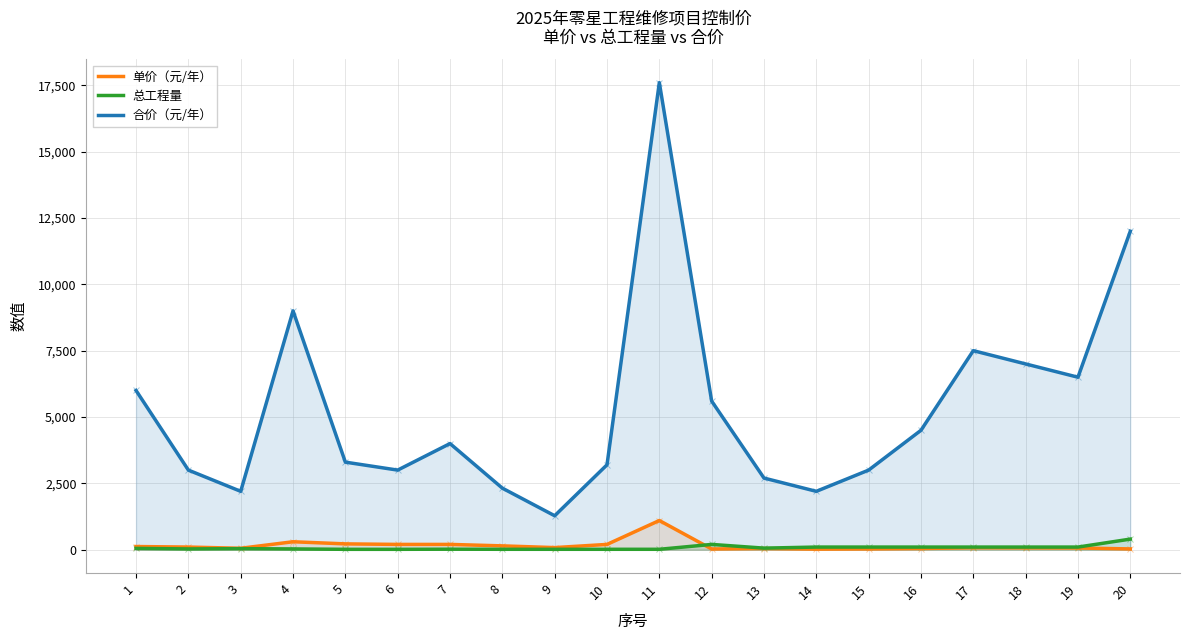

The value of 总工程量 at 16 is 100. True or false?

True